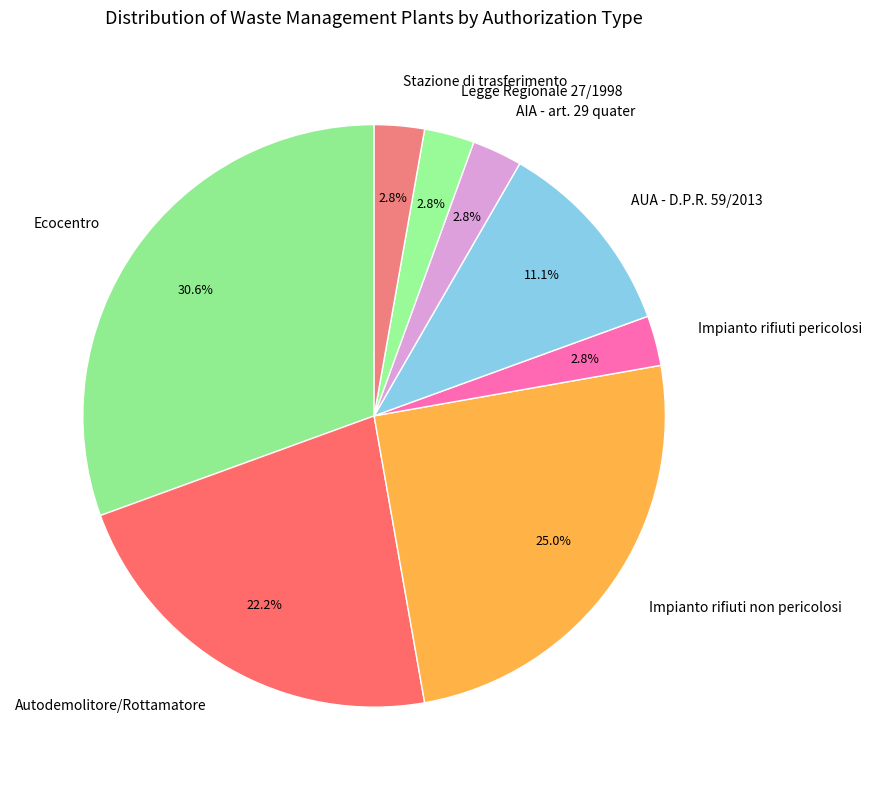

Count the number of slices in the pie.

8